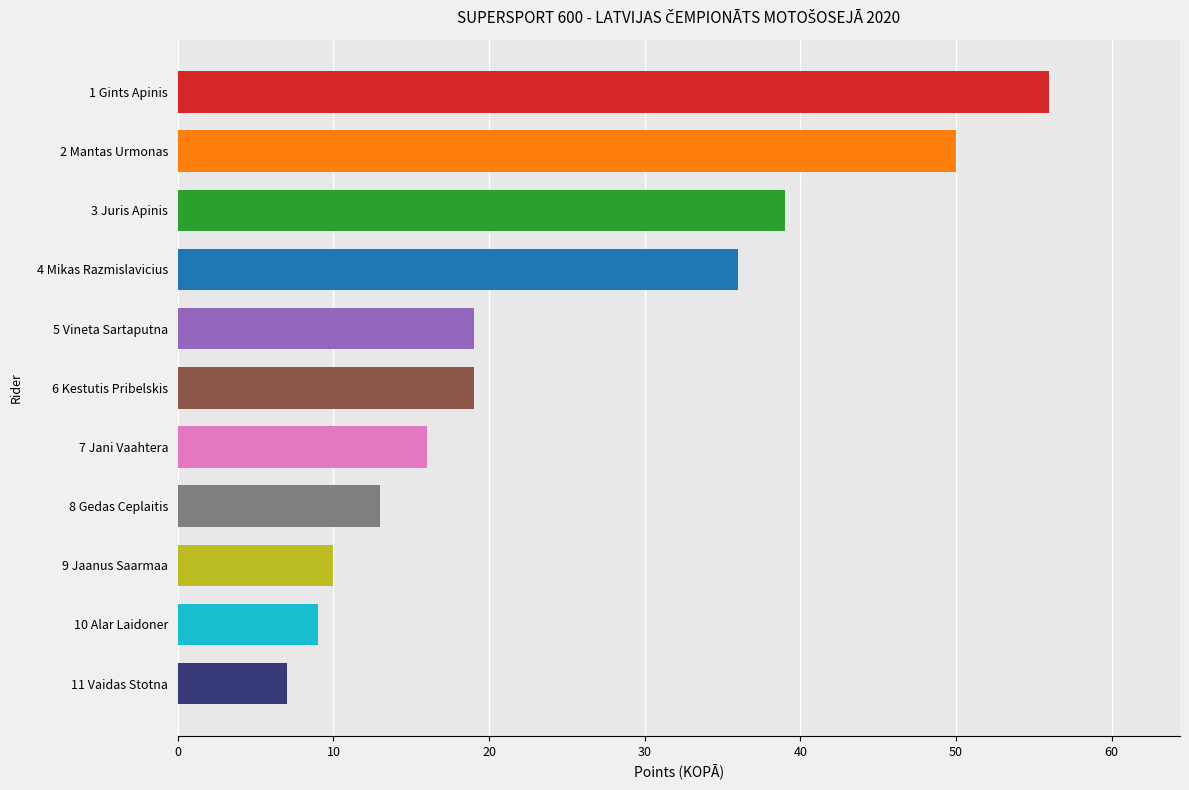

What is the difference between the second highest and minimum values?

43